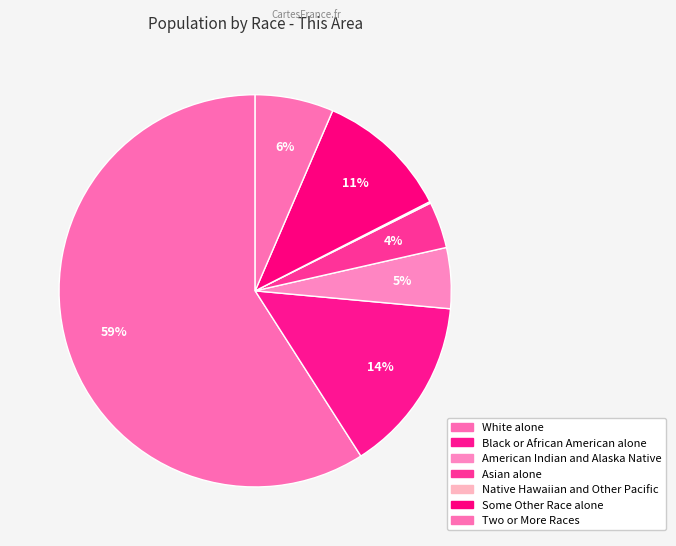

Between Two or More Races and American Indian and Alaska Native, which is larger?

Two or More Races